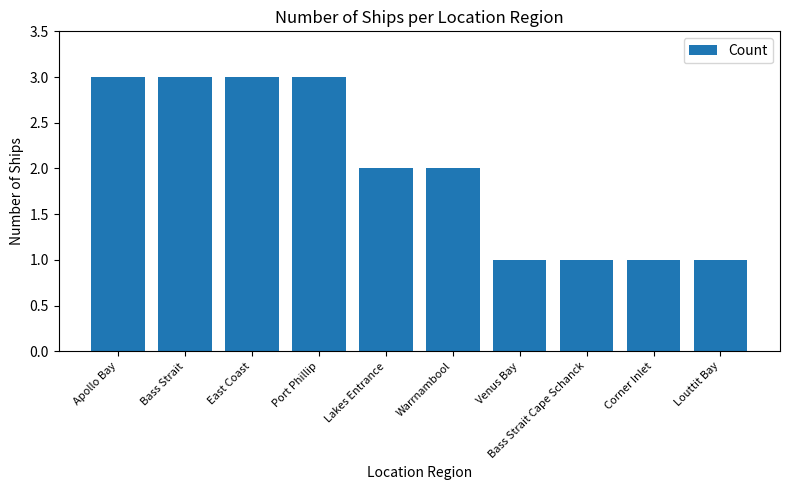

Which has a higher value, Port Phillip or Corner Inlet?

Port Phillip